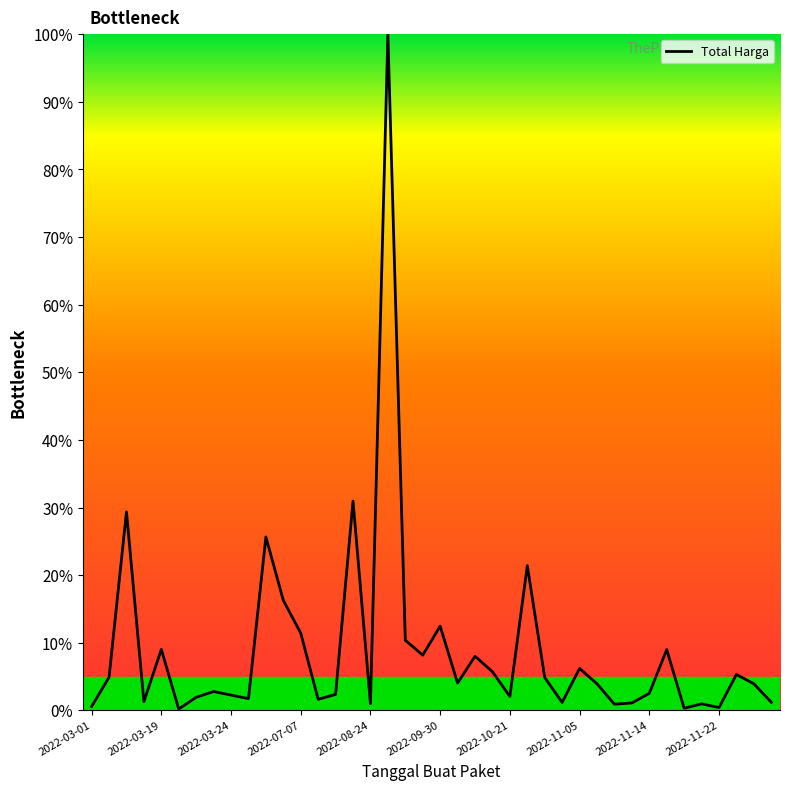

What is the difference between the maximum and minimum values?

99.8